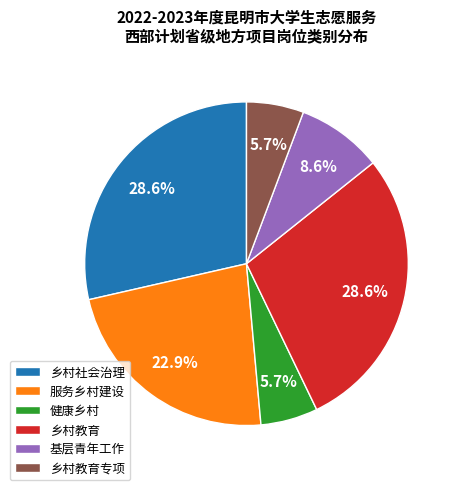

To the nearest percent, what is the difference between the 服务乡村建设 and 乡村教育 slice percentages?

6%